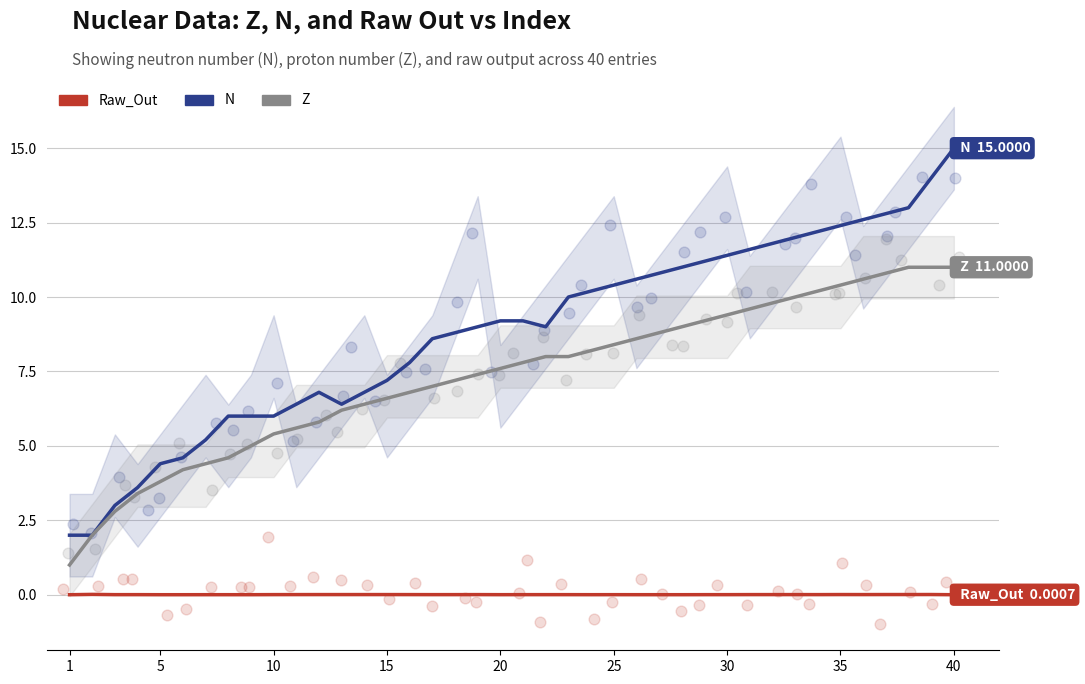

Which series reaches the minimum Y coordinate?

Raw_Out